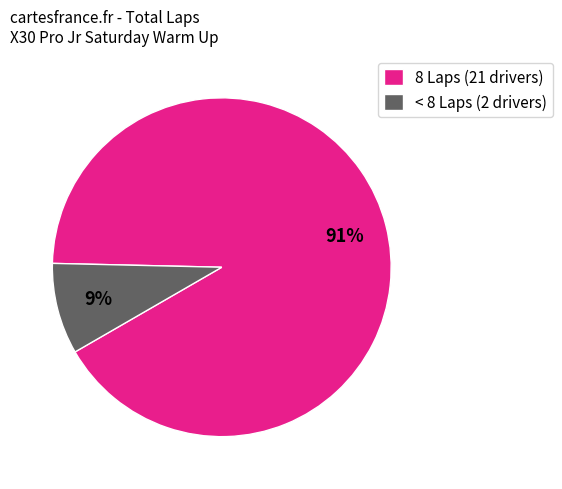

Do 8 Laps (21 drivers) and < 8 Laps (2 drivers) together represent more than half of the pie?

Yes